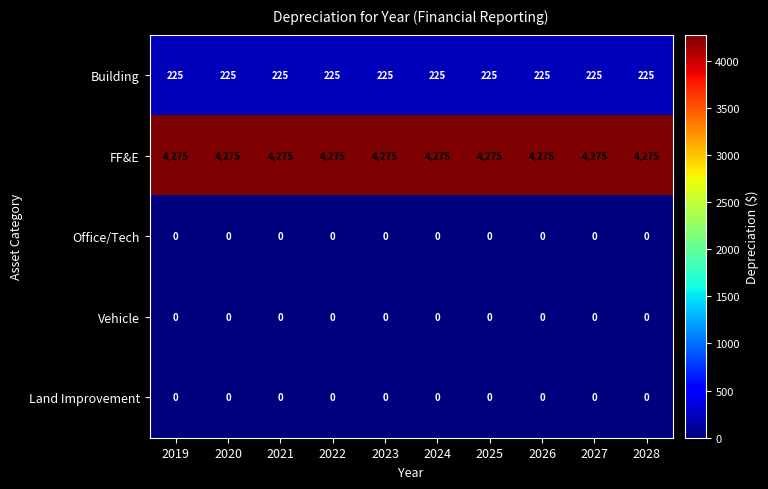

Count the number of data series in this chart.

5